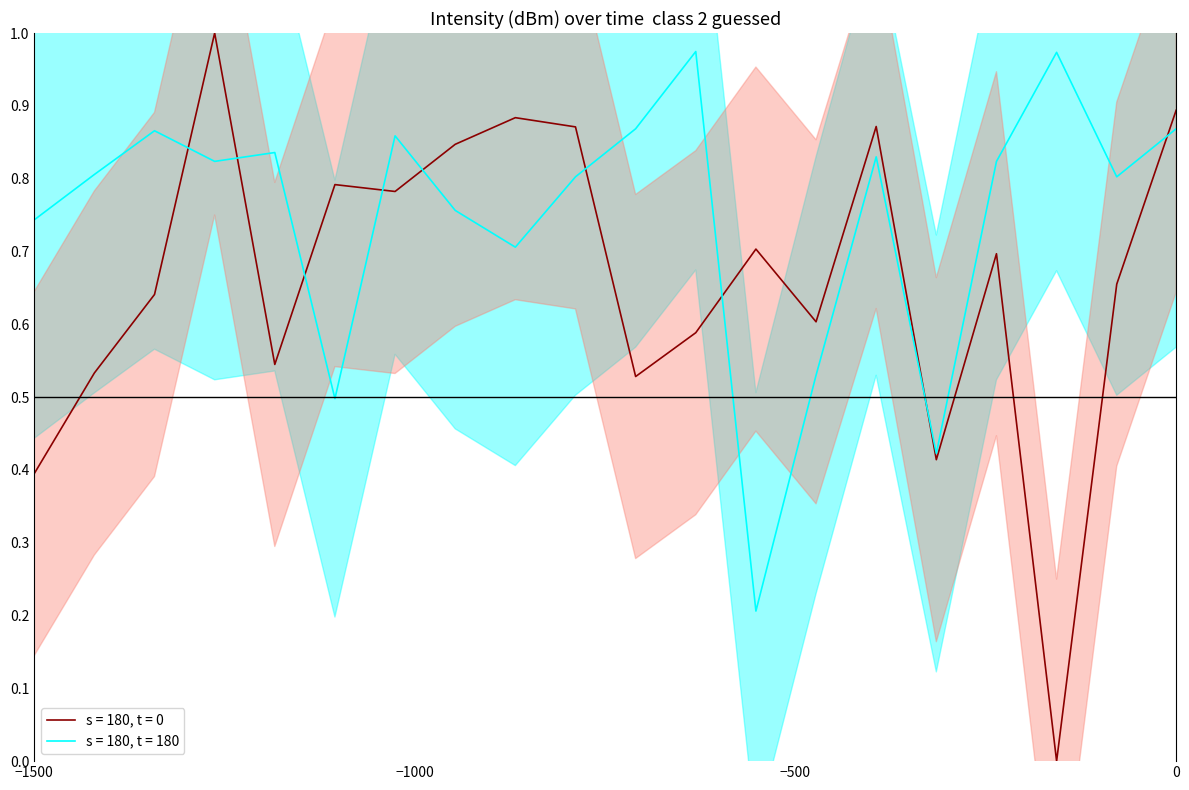

How many lines are shown in the chart?

2